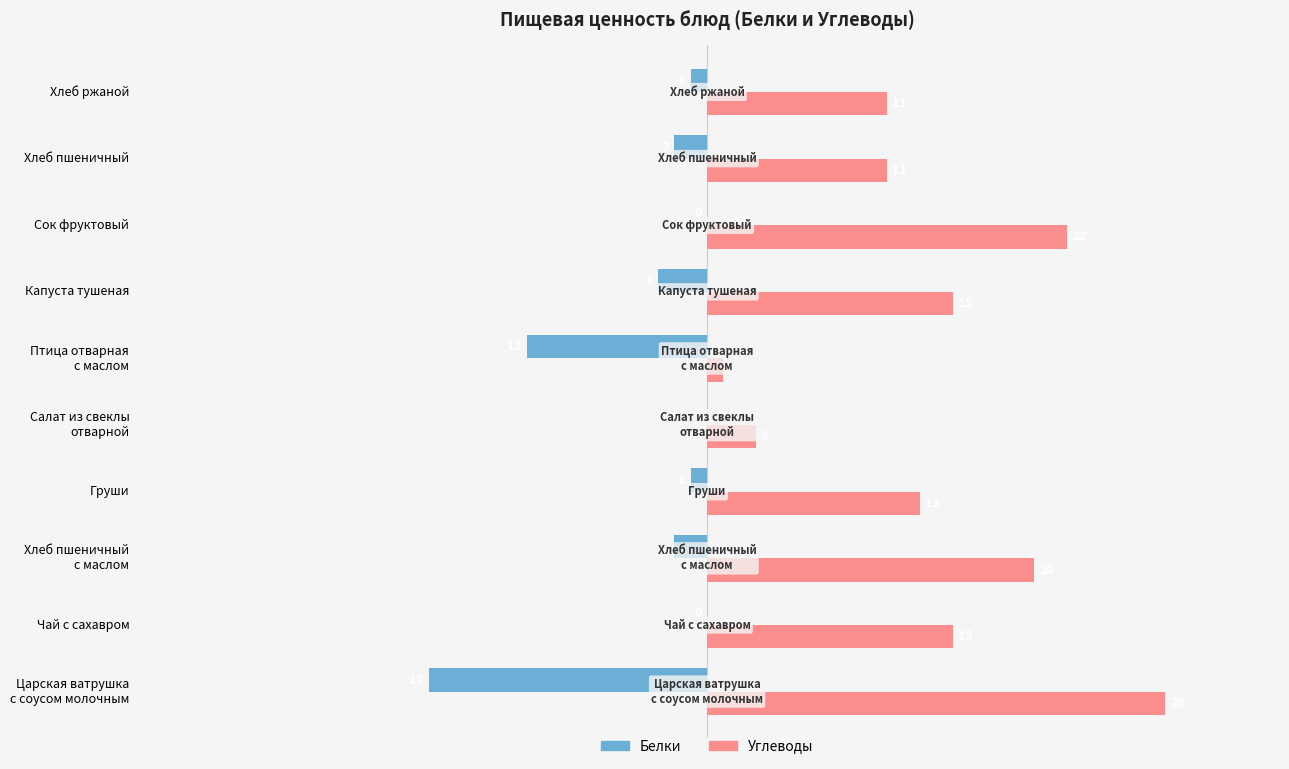

Which series has the largest total across all categories?

Углеводы